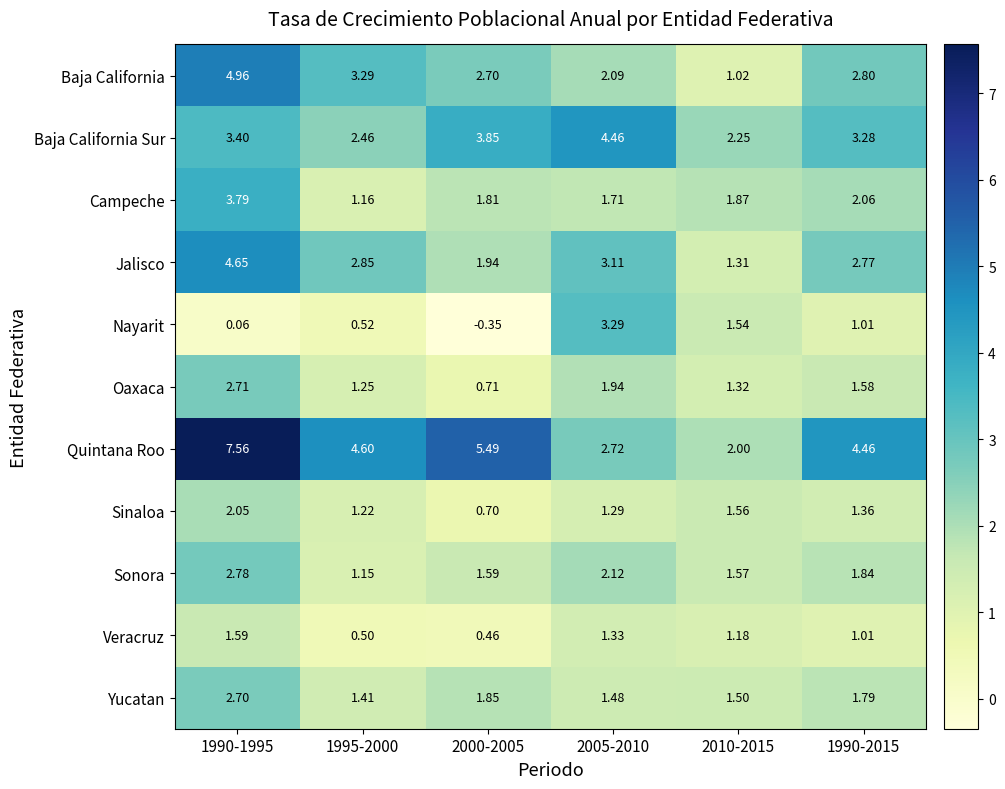

How many series are shown in this chart?

11